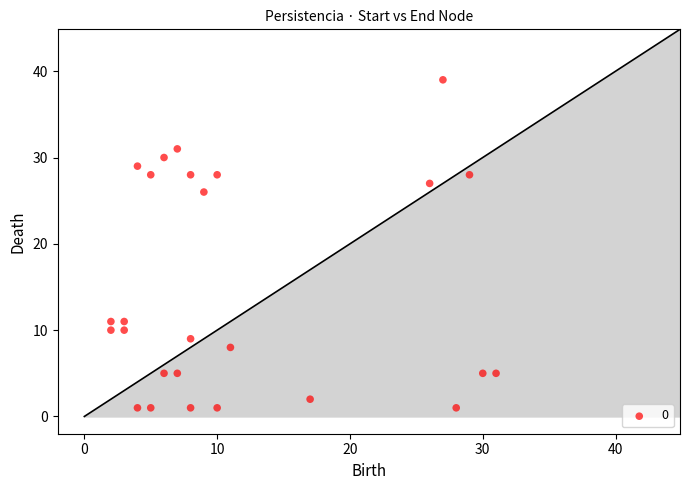

What Y value in the scatter plot is closest to 20?

26